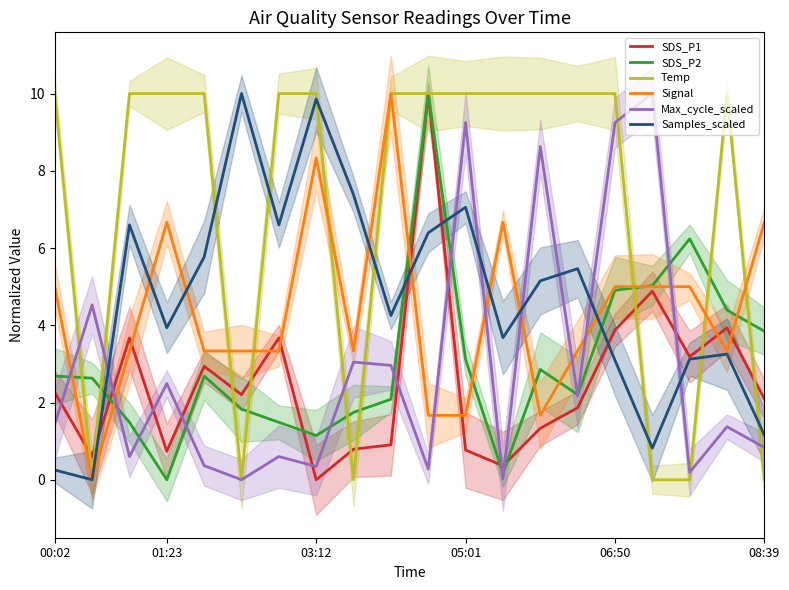

The value of Max_cycle_scaled at 06:50 is 12.2. True or false?

False